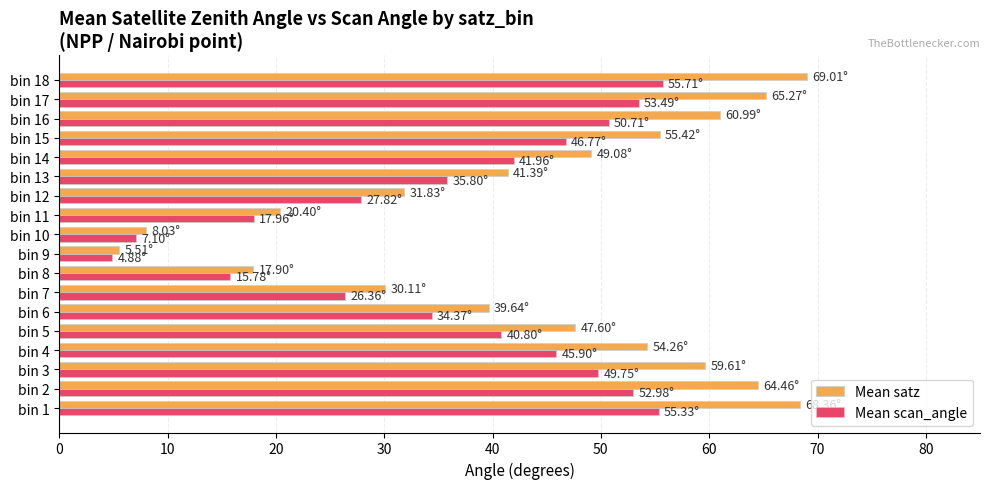

Which series has the largest total across all categories?

Mean satz